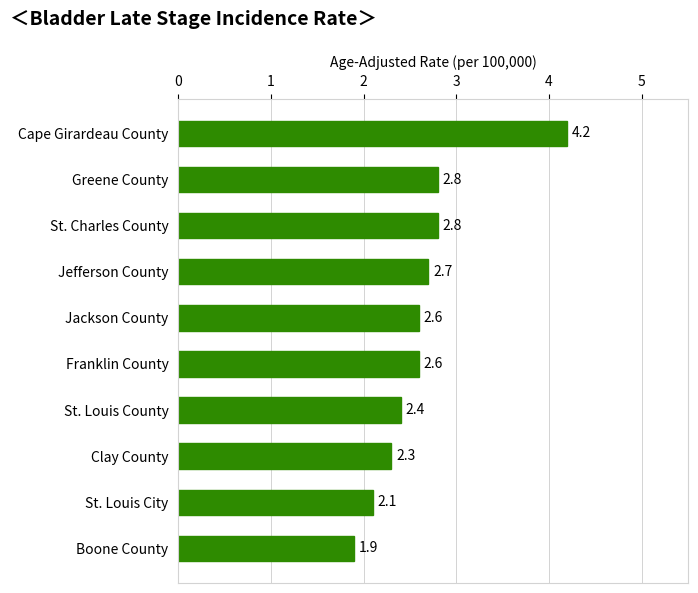

At which category does the chart reach its peak across all series?

Cape Girardeau County